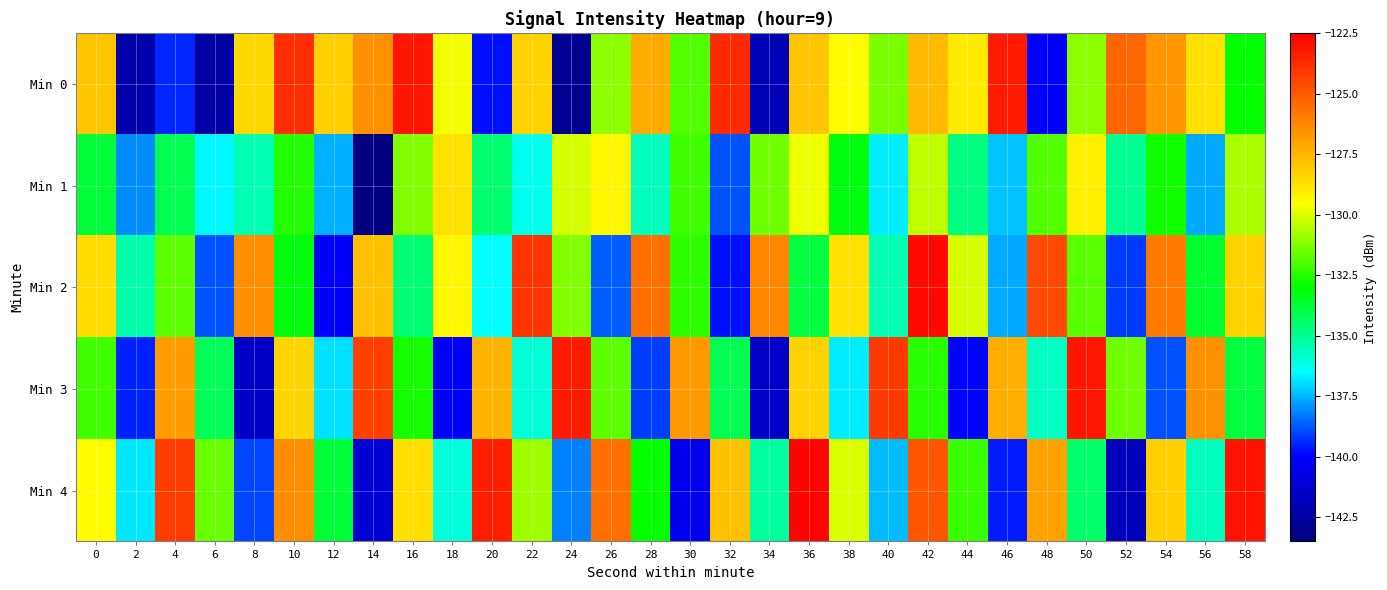

Reading left to right, list all the values displayed in this chart.

Min 0: 0=-127.9	2=-142.3	4=-139.4	6=-142.5	8=-128.4	10=-123.8	12=-128.2	14=-126.5	16=-123.1	18=-129.7	20=-139.8	22=-128.3	24=-142.9	26=-131.1	28=-127.2	30=-131.9	32=-123.7	34=-142.0	36=-127.9	38=-129.5	40=-131.3	42=-127.6	44=-128.9	46=-123.3	48=-140.1	50=-131.1	52=-125.3	54=-126.6	56=-128.7	58=-133.0
Min 1: 0=-133.8	2=-138.0	4=-134.1	6=-136.6	8=-135.4	10=-132.6	12=-137.6	14=-143.5	16=-131.2	18=-128.7	20=-134.5	22=-136.2	24=-130.1	26=-129.3	28=-135.6	30=-132.1	32=-138.9	34=-131.5	36=-129.8	38=-133.2	40=-136.7	42=-130.4	44=-134.8	46=-137.3	48=-131.9	50=-129.1	52=-135.0	54=-132.8	56=-137.6	58=-130.7
Min 2: 0=-128.5	2=-135.3	4=-131.7	6=-138.9	8=-126.4	10=-133.2	12=-140.1	14=-127.8	16=-134.6	18=-129.3	20=-136.5	22=-123.9	24=-131.2	26=-138.7	28=-125.6	30=-132.4	32=-139.8	34=-126.2	36=-133.9	38=-128.7	40=-135.4	42=-122.8	44=-130.1	46=-137.6	48=-124.5	50=-131.8	52=-139.2	54=-125.9	56=-133.6	58=-128.3
Min 3: 0=-132.1	2=-139.5	4=-126.8	6=-134.2	8=-141.6	10=-128.4	12=-136.9	14=-124.3	16=-132.7	18=-140.1	20=-127.5	22=-135.9	24=-123.3	26=-131.7	28=-139.1	30=-126.7	32=-134.1	34=-141.5	36=-128.3	38=-136.7	40=-124.1	42=-132.5	44=-139.9	46=-127.3	48=-135.7	50=-123.1	52=-131.5	54=-138.9	56=-126.5	58=-133.9
Min 4: 0=-129.4	2=-136.8	4=-124.2	6=-131.6	8=-139.0	10=-126.4	12=-133.8	14=-141.2	16=-128.6	18=-136.0	20=-123.4	22=-130.8	24=-138.2	26=-125.6	28=-133.0	30=-140.4	32=-127.8	34=-135.2	36=-122.6	38=-130.0	40=-137.4	42=-124.8	44=-132.2	46=-139.6	48=-127.0	50=-134.4	52=-141.8	54=-128.2	56=-135.6	58=-123.0